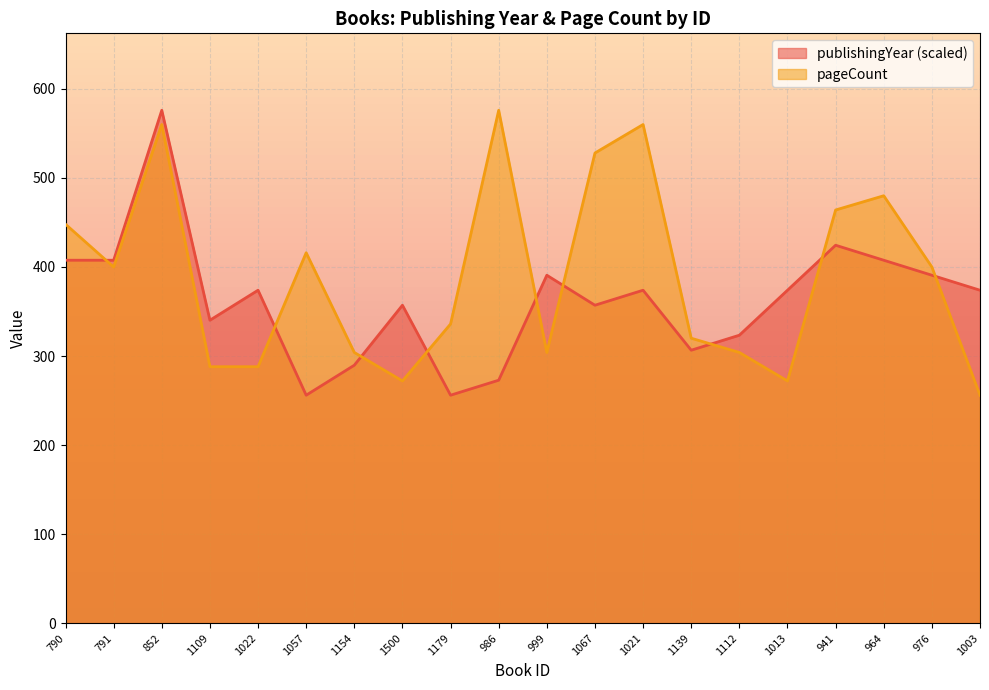

What is the minimum value shown in the chart?

256.0